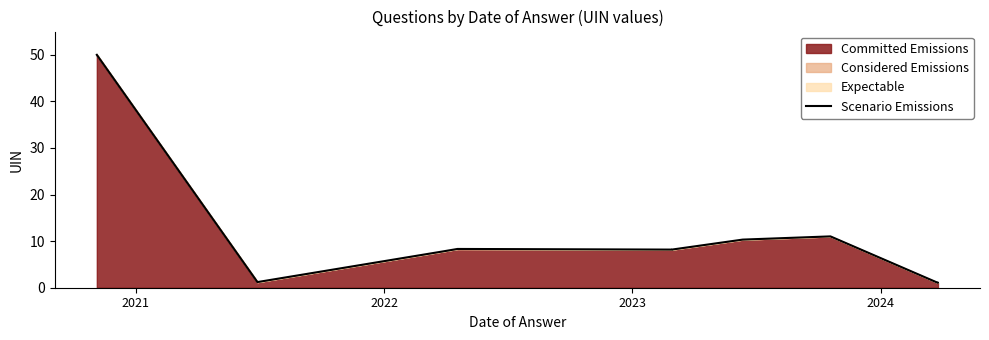

What is the difference between the maximum and minimum values?

49.0